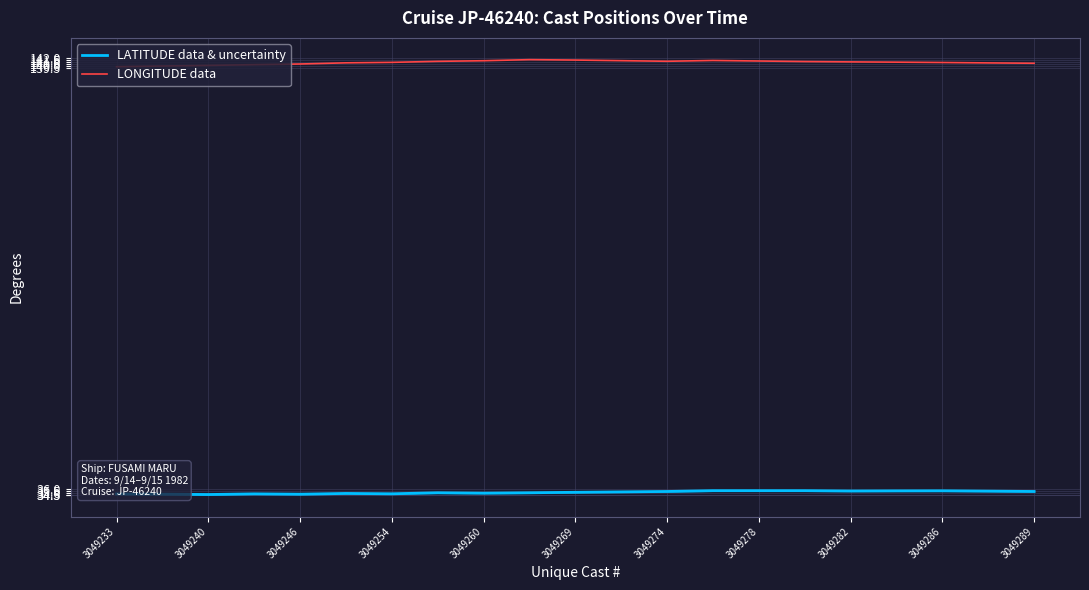

True or false: LONGITUDE data and LATITUDE data & uncertainty intersect in this chart.

False